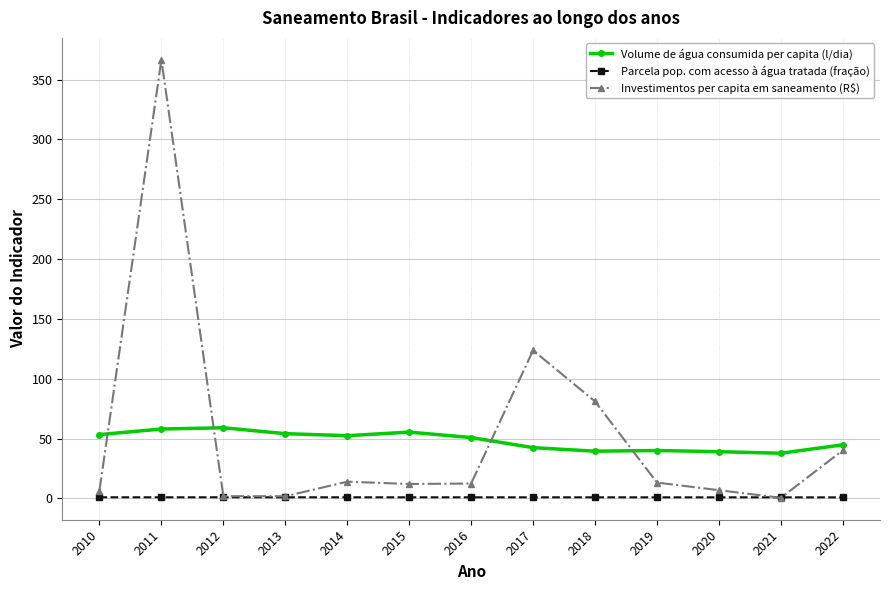

Which series changed the most between 2021 and 2022?

Investimentos per capita em saneamento (R$)